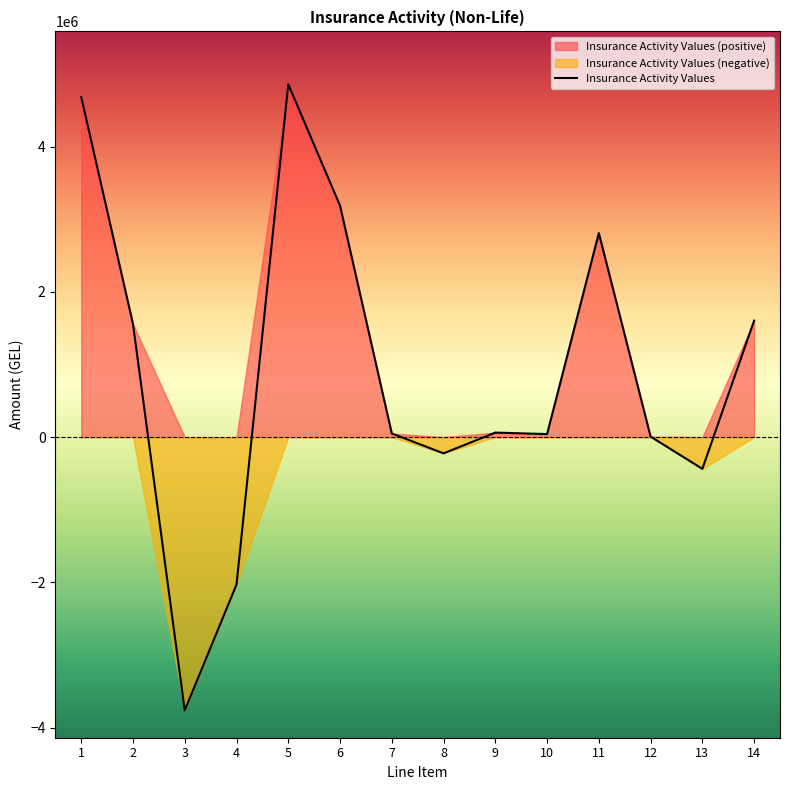

Reading left to right, transcribe all the data shown in this chart.

1=4685628.6	2=1558582.6	3=-3764107.2	4=-2030958.2	5=4860195.0	6=3189317.3	7=50571.5	8=-223342.5	9=62571.5	10=42125.1	11=2810706.6	12=7813.0	13=-436858.6	14=1604816.8